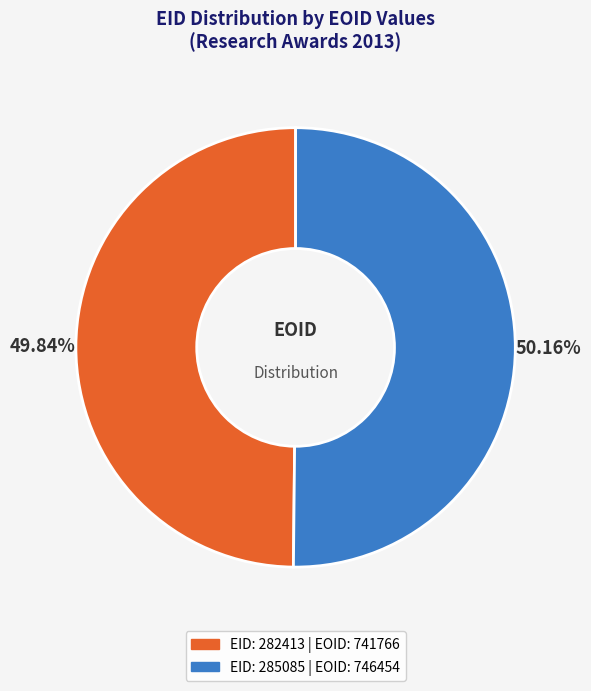

Approximately how many times larger is the value at EID: 285085 | EOID: 746454 compared to EID: 282413 | EOID: 741766?

1.0